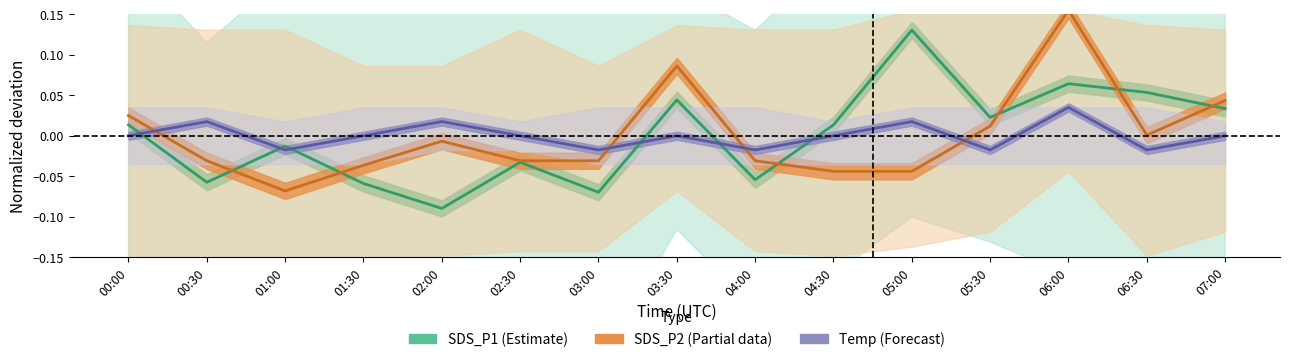

Reading right to left, extract all data points from this chart.

SDS_P1 (Estimate): 0.0	0.1	0.1	0.0	0.1	0.0	-0.1	0.0	-0.1	-0.0	-0.1	-0.1	-0.0	-0.1	0.0
SDS_P2 (Partial data): 0.0	0.0	0.2	0.0	-0.0	-0.0	-0.0	0.1	-0.0	-0.0	-0.0	-0.0	-0.1	-0.0	0.0
Temp (Forecast): 0.0	-0.0	0.0	-0.0	0.0	0.0	-0.0	0.0	-0.0	0.0	0.0	0.0	-0.0	0.0	0.0